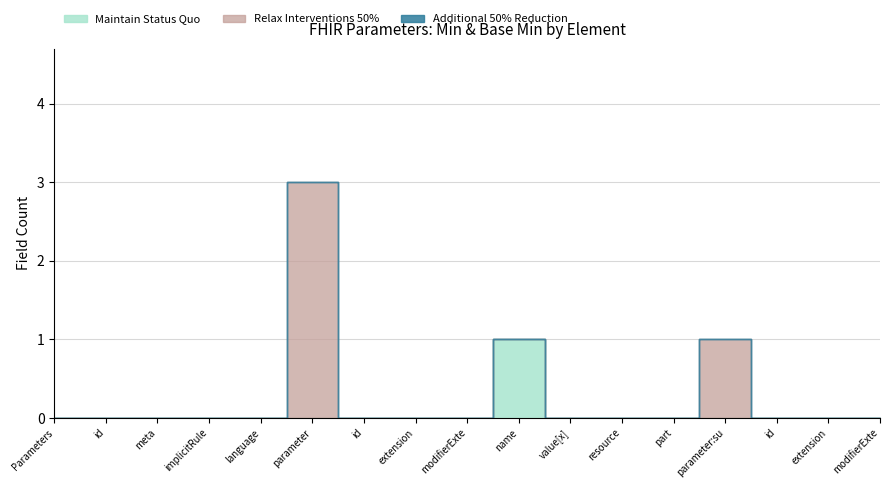

What are all the series names shown in the legend?

Maintain Status Quo, Relax Interventions 50%, Additional 50% Reduction